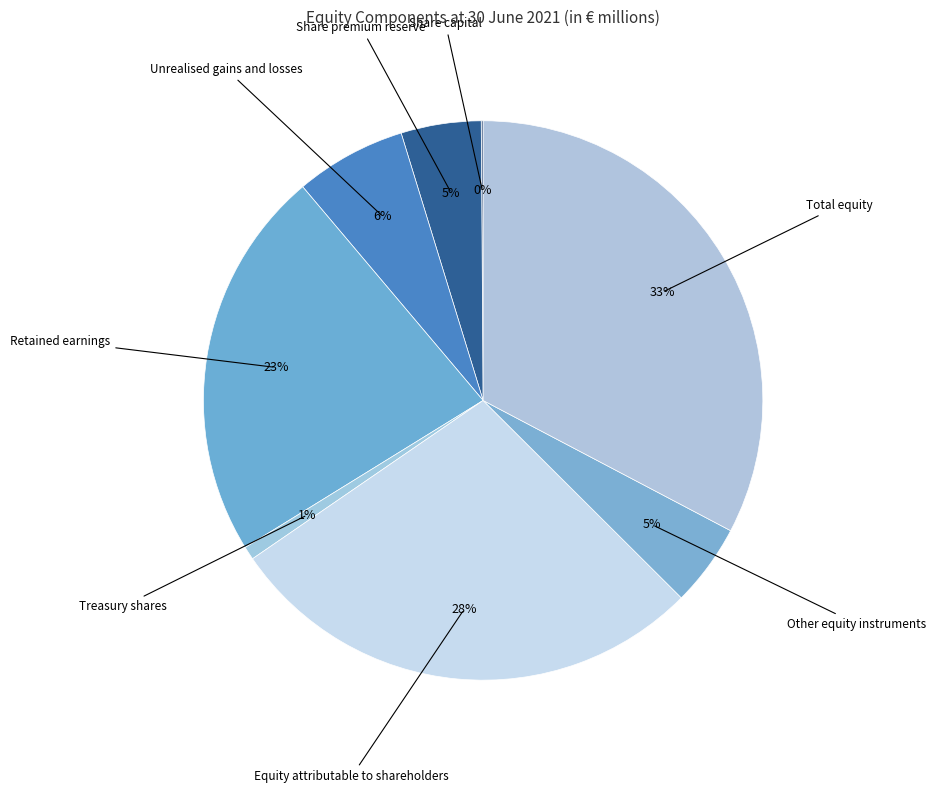

Does any single category account for the majority?

No